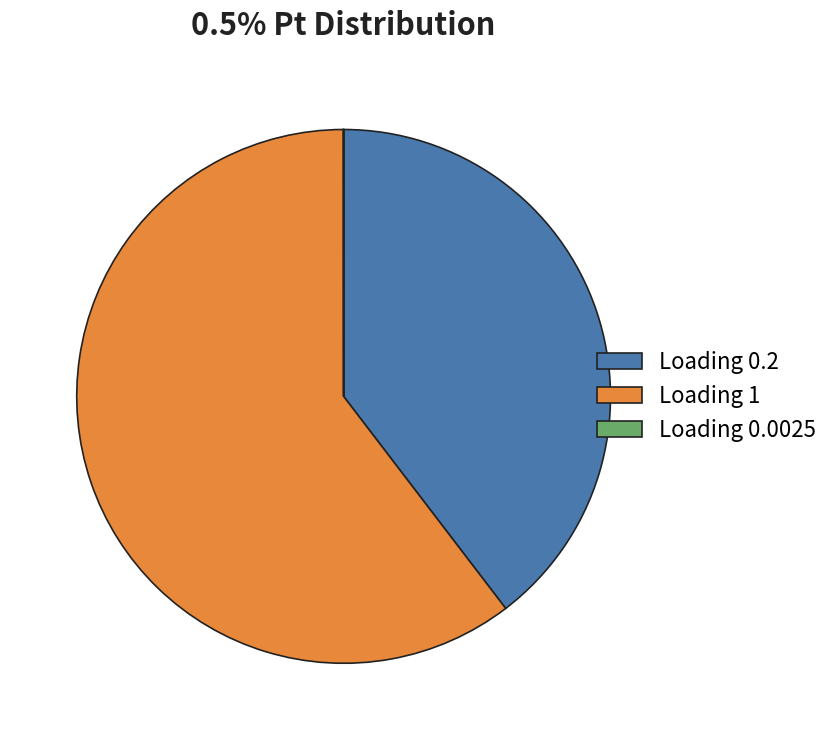

What is the largest slice in the pie chart?

Loading 1